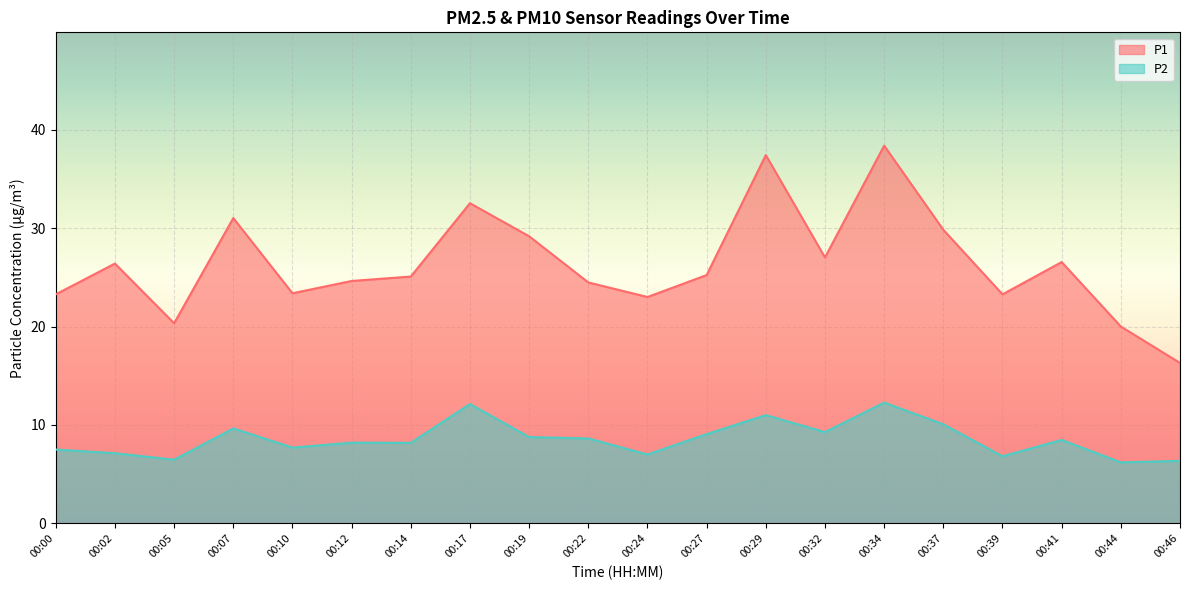

Which series has the largest range (max minus min)?

P1